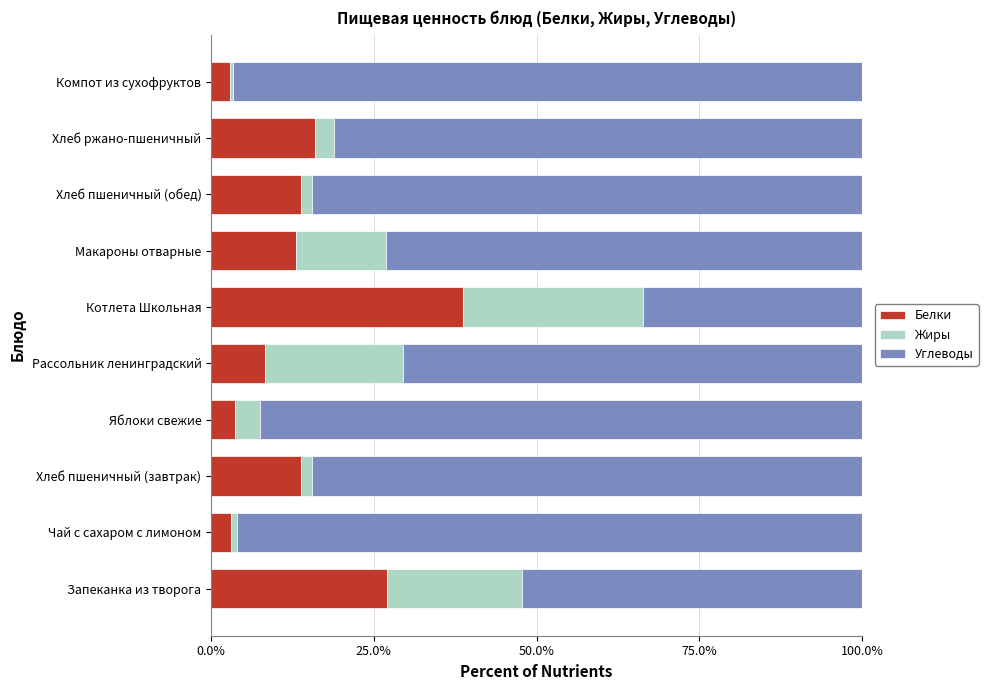

What is the maximum value for Белки?

38.6